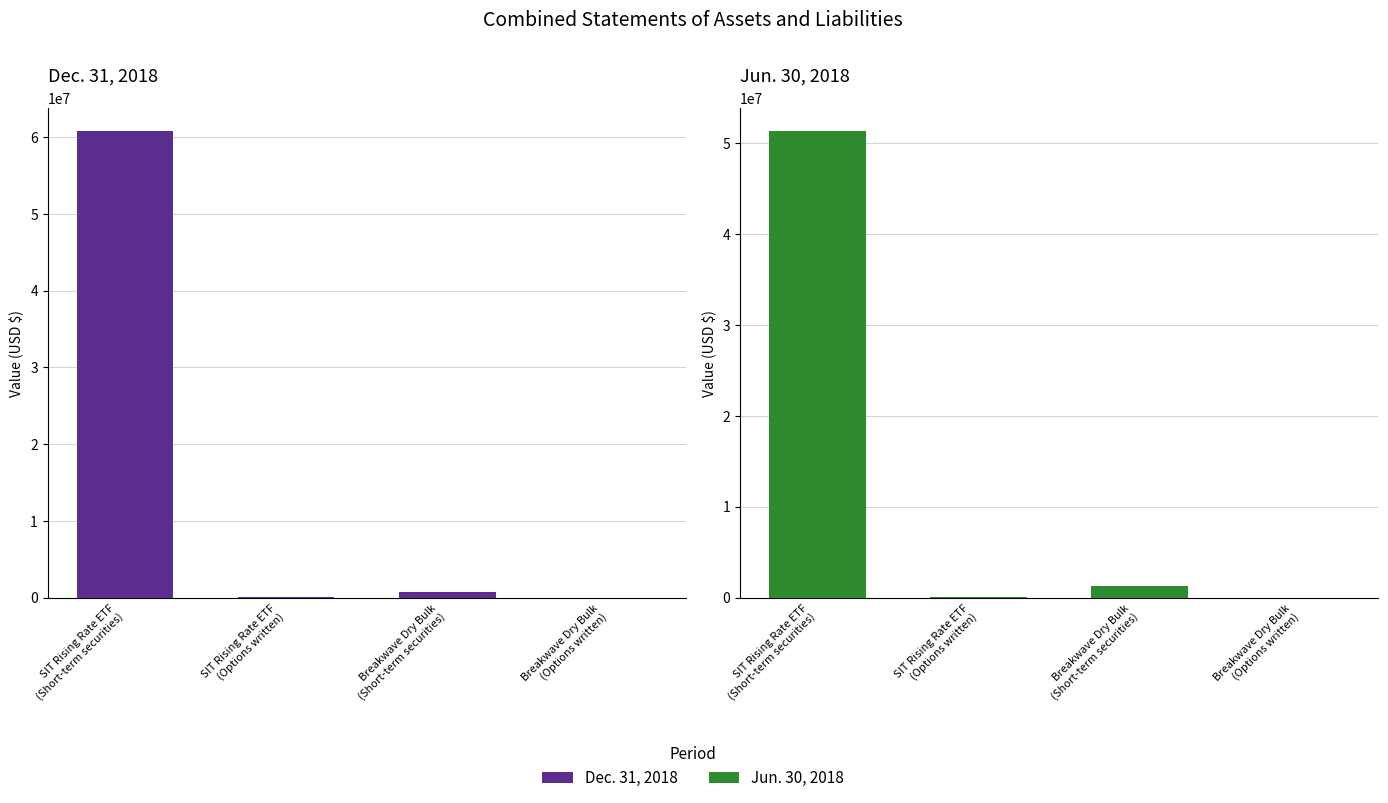

What value does the Dec. 31, 2018 series have at SIT Rising Rate ETF
(Options written), to the nearest 50?

105800